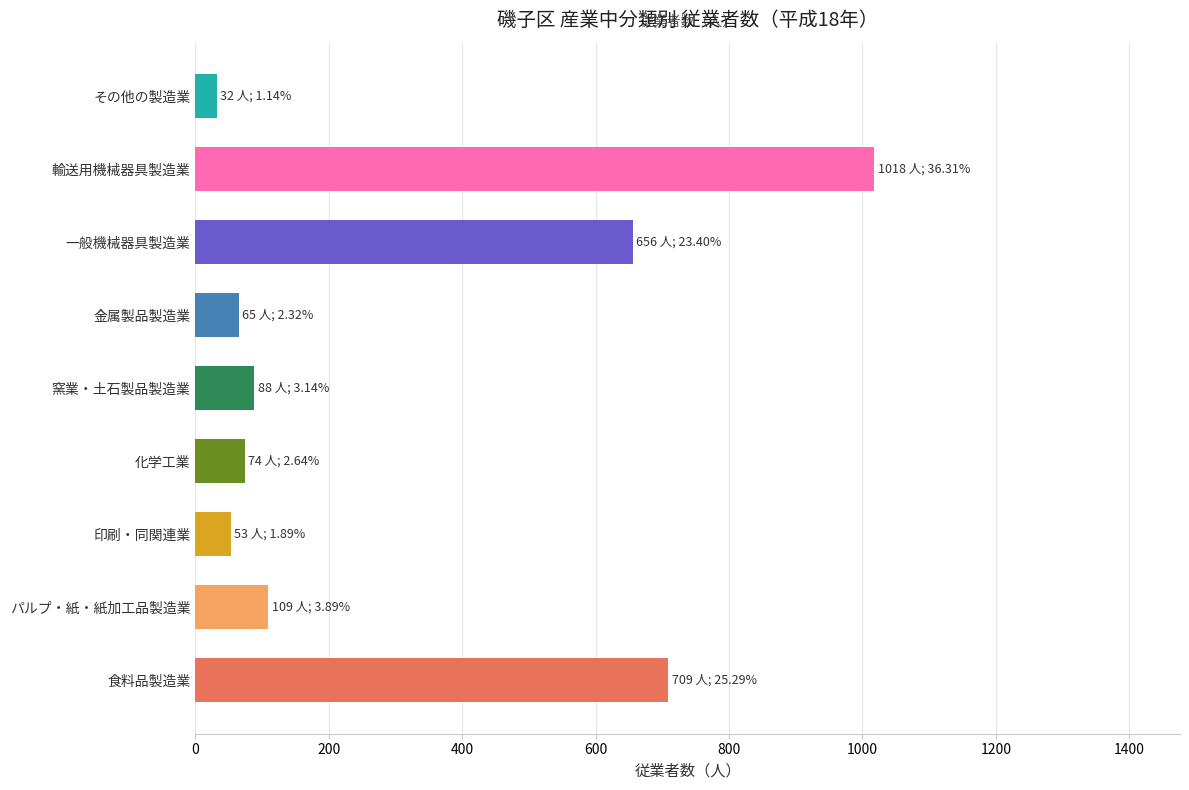

Is it true that the value at 輸送用機械器具製造業 is 604?

False